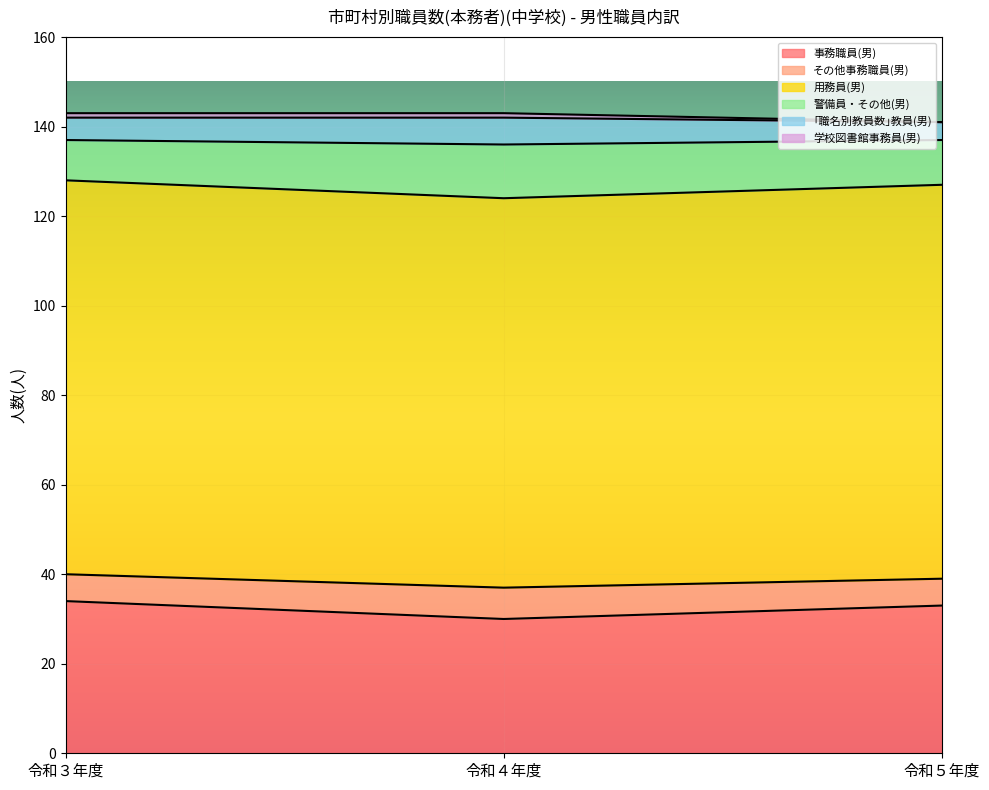

What is the highest value of the 事務職員(男) series?

34